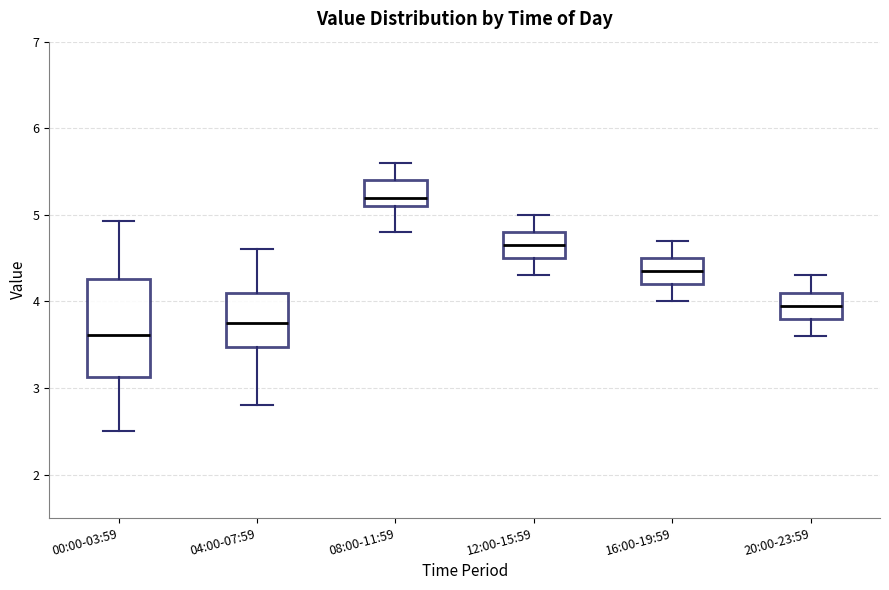

Which box has the lowest median line?

00:00-03:59